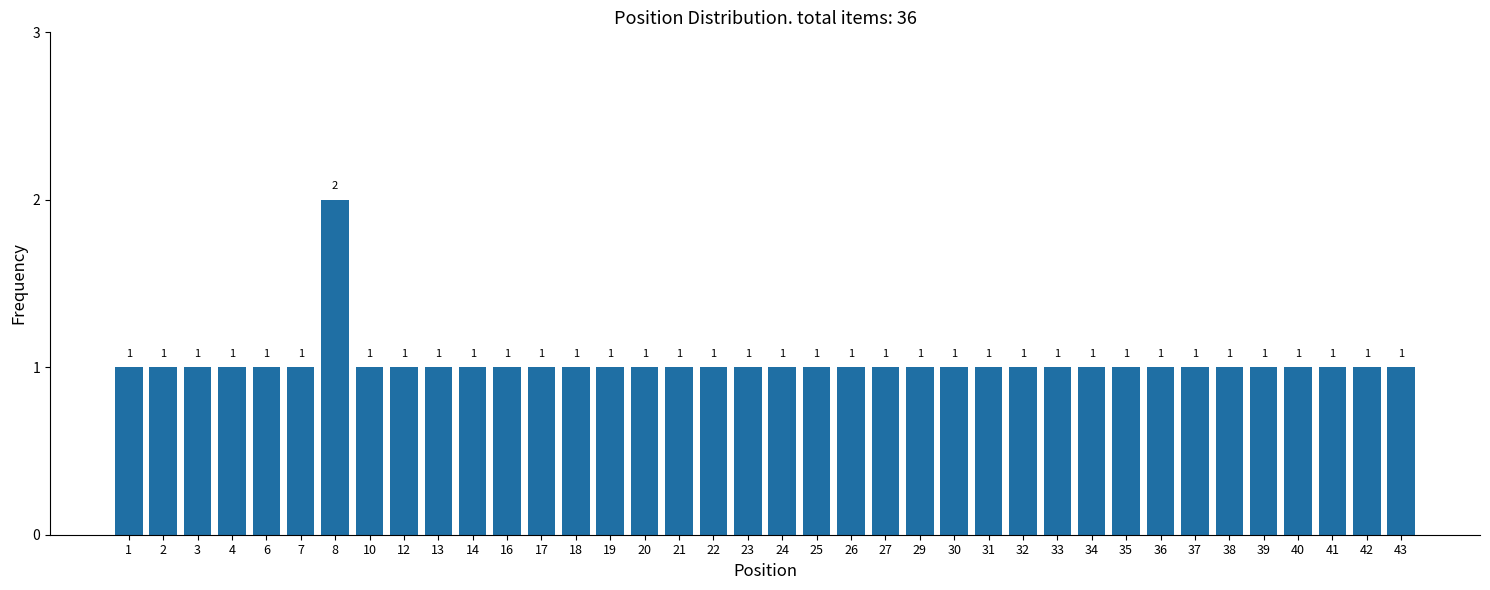

Reading right to left, transcribe all the data shown in this chart.

1	1	1	1	1	1	1	1	1	1	1	1	1	1	1	1	1	1	1	1	1	1	1	1	1	1	1	1	1	1	1	2	1	1	1	1	1	1